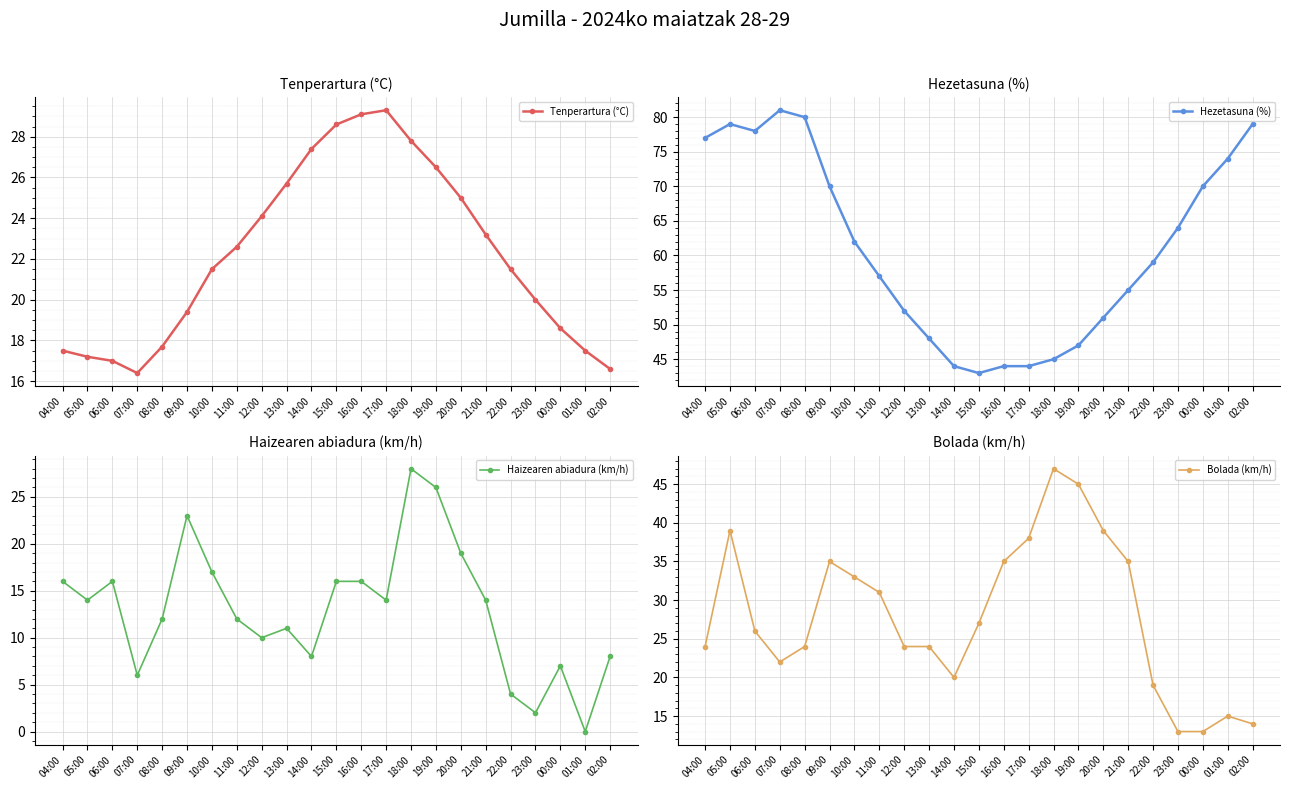

How many data points does each series have?

23